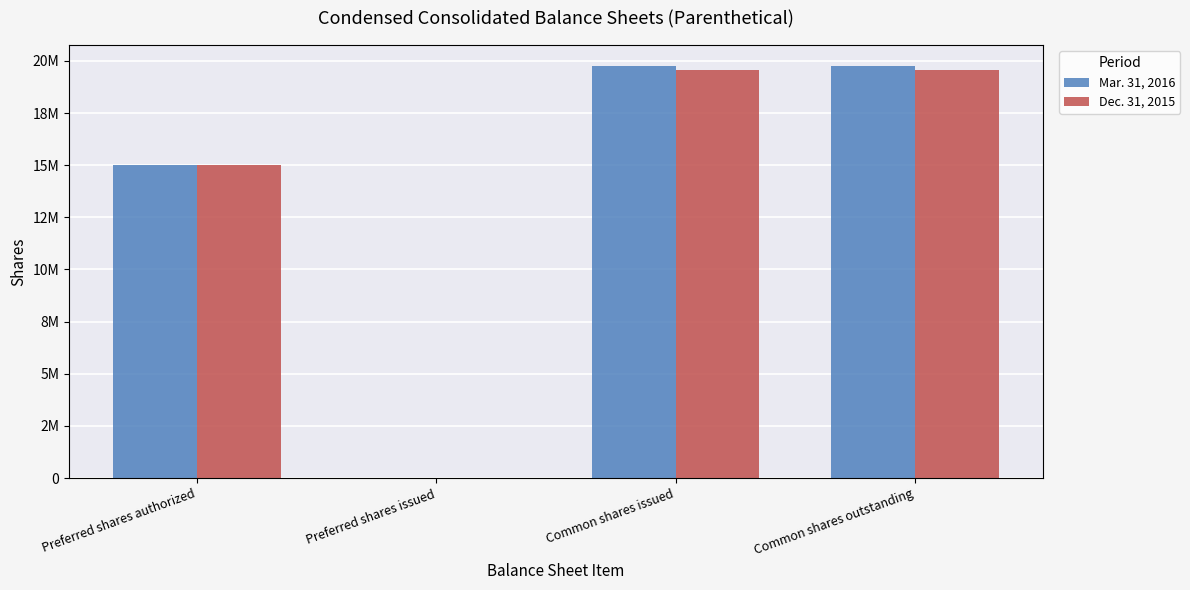

What is the label of the 1st bar from the right?

Common shares outstanding